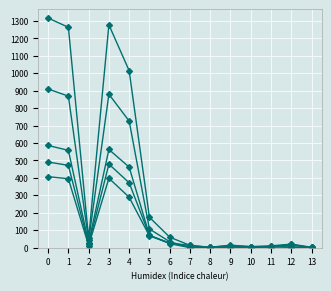

Between 8 and 7, which is larger?

8